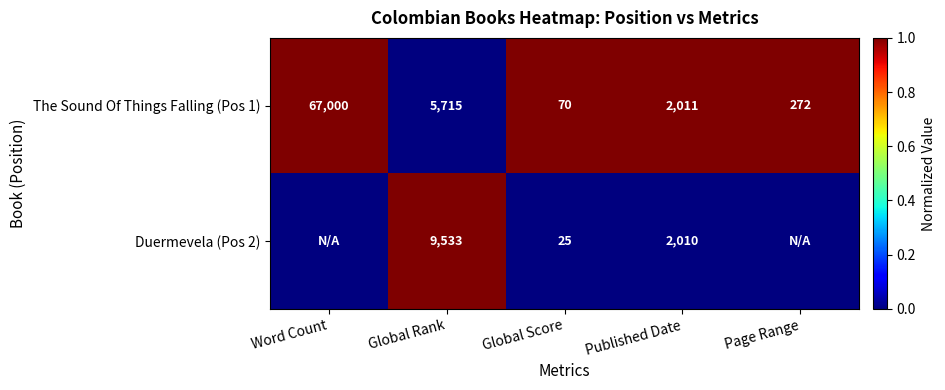

At which label is The Sound Of Things Falling (Pos 1) closest to 33535?

Global Rank